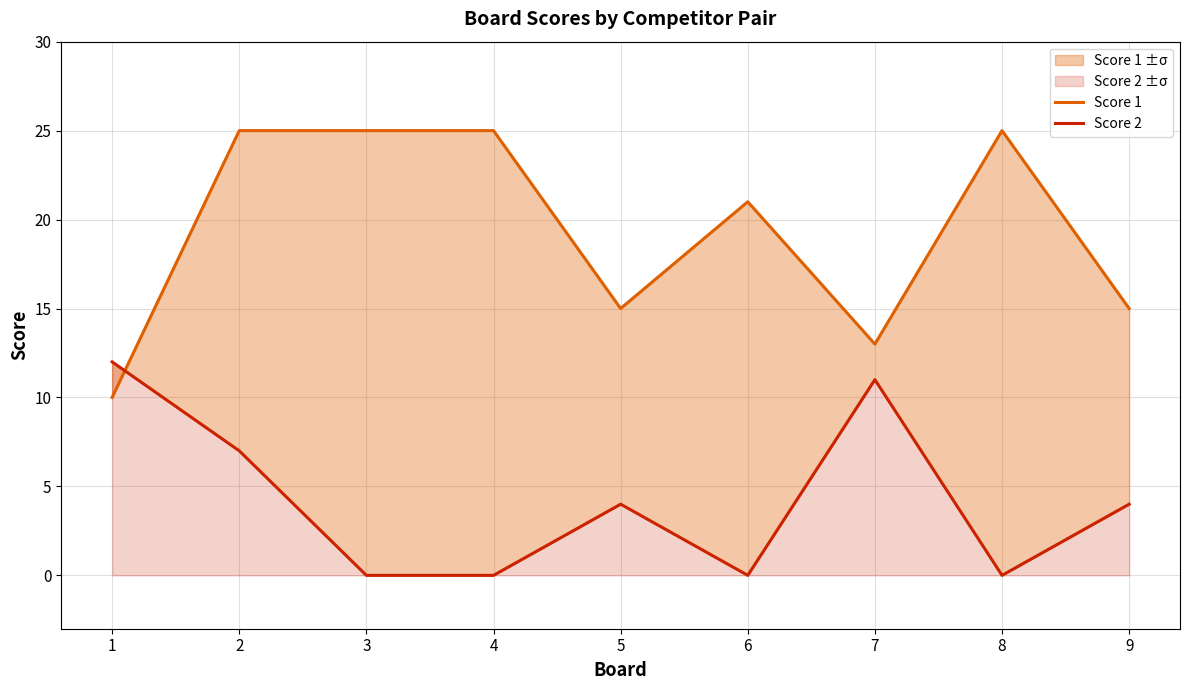

Where does the Score 2 series first go above 4?

1